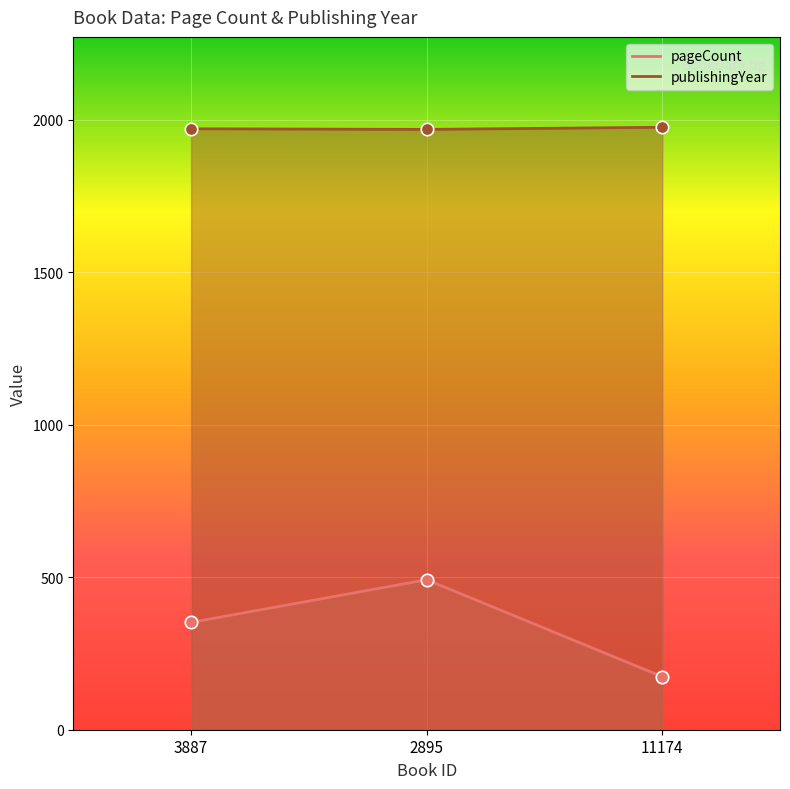

At how many categories does at least one series exceed 895?

3